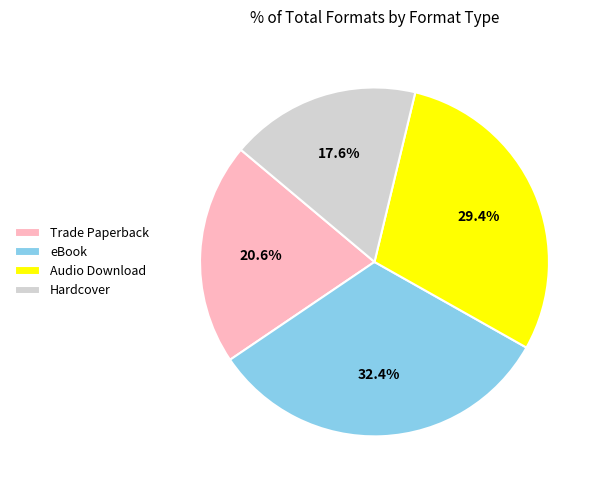

Which category has the biggest portion of the pie?

eBook